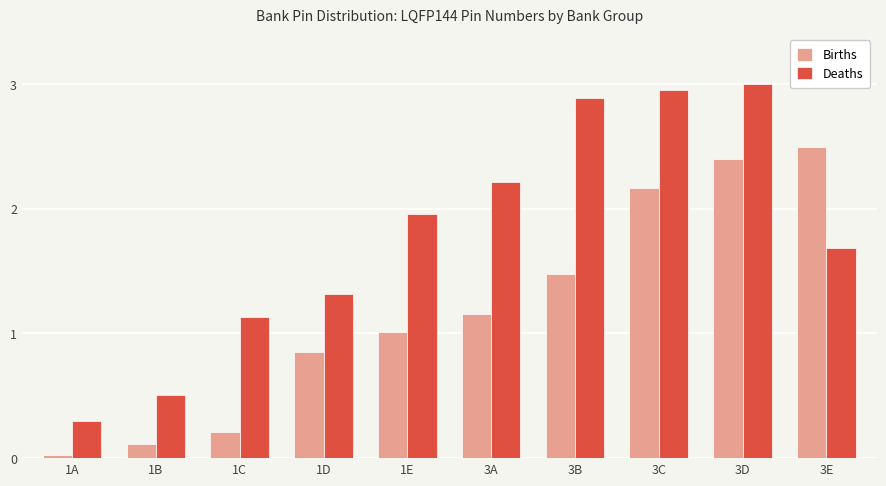

How many data points in Deaths are above 1?

8